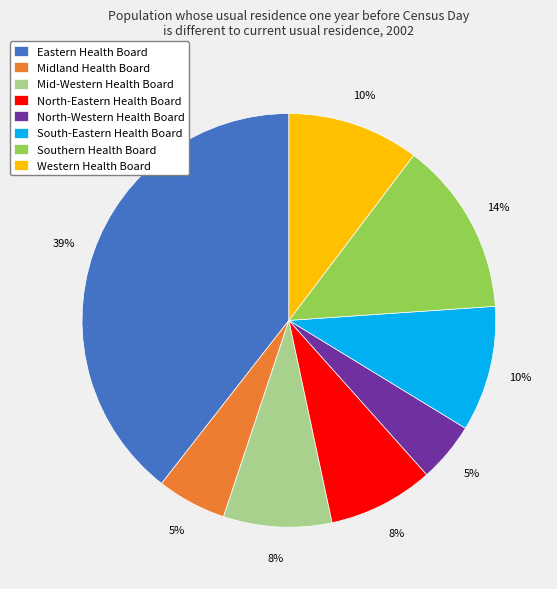

Do South-Eastern Health Board and North-Western Health Board together represent more than half of the pie?

No